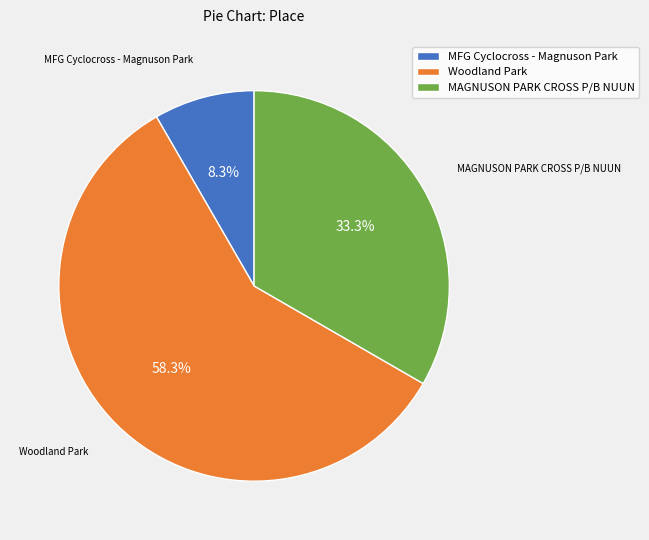

Which category has the smallest portion of the pie?

MFG Cyclocross - Magnuson Park